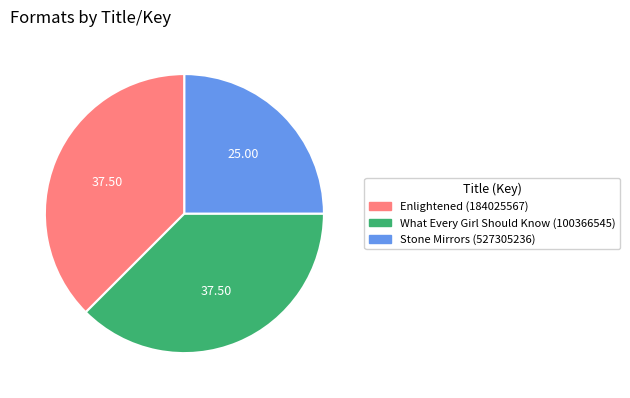

What is the ratio of the value at Enlightened (184025567) to the value at Stone Mirrors (527305236)?

1.5